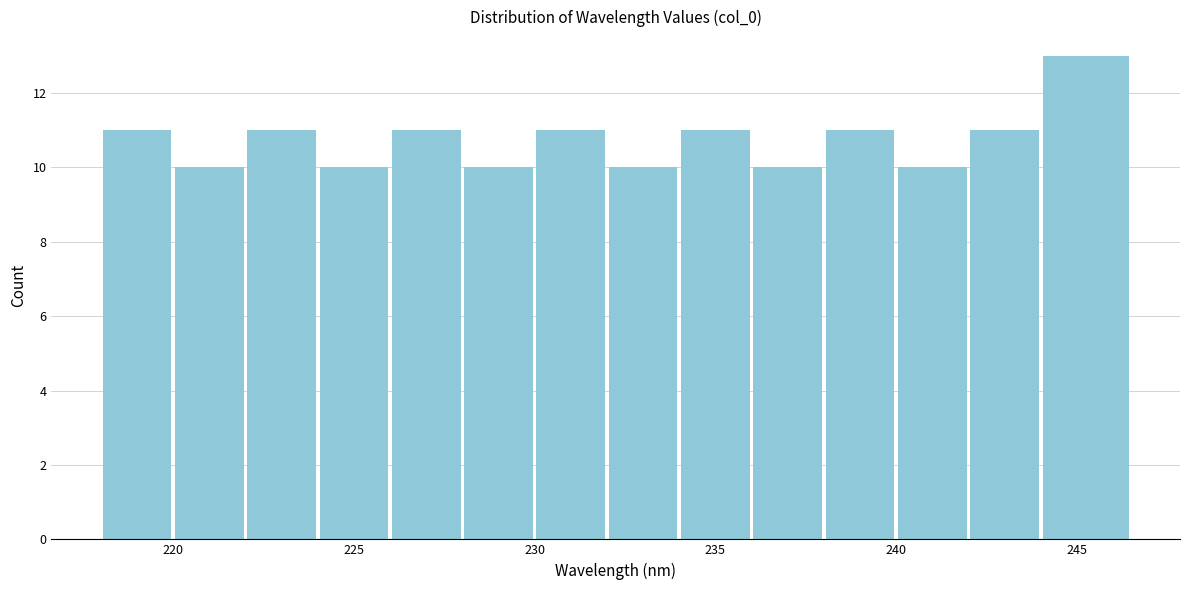

Reading left to right, transcribe this chart: for each bar, give the range it covers on the x-axis and its height. The values are not printed on the chart, so give them approximately, as read against the axis.

218.0 to 220.0: 11
220.0 to 222.0: 10
222.0 to 224.0: 11
224.0 to 226.0: 10
226.0 to 228.0: 11
228.0 to 230.0: 10
230.0 to 232.0: 11
232.0 to 234.0: 10
234.0 to 236.0: 11
236.0 to 238.0: 10
238.0 to 240.0: 11
240.0 to 242.0: 10
242.0 to 244.0: 11
244.0 to 246.5: 13